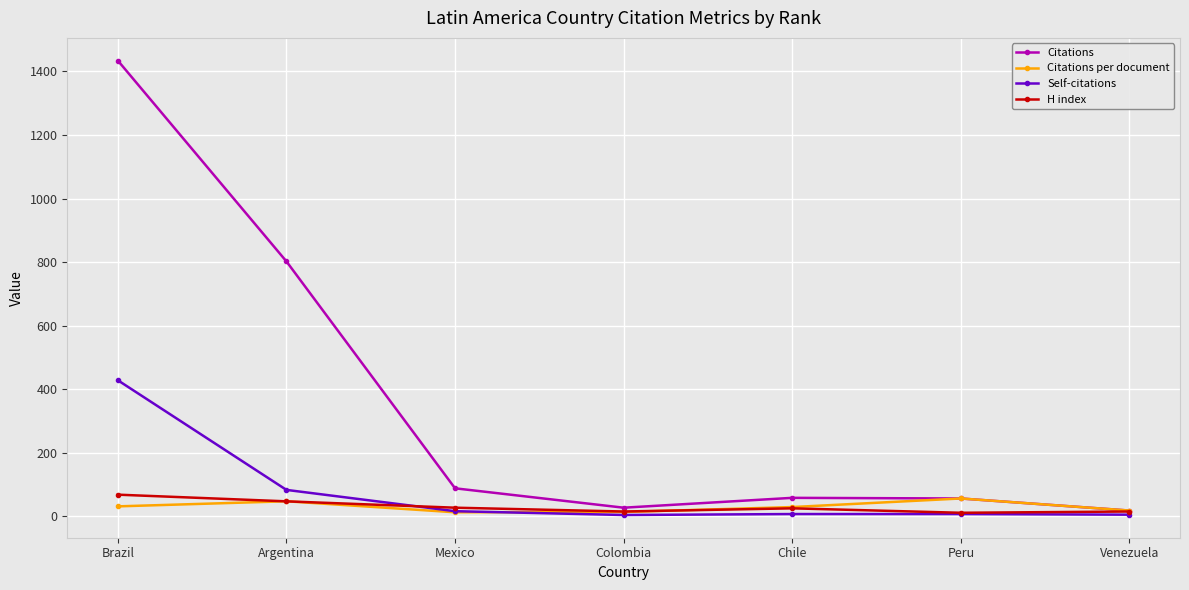

True or false: Self-citations has a value of 83.0 at Argentina.

True